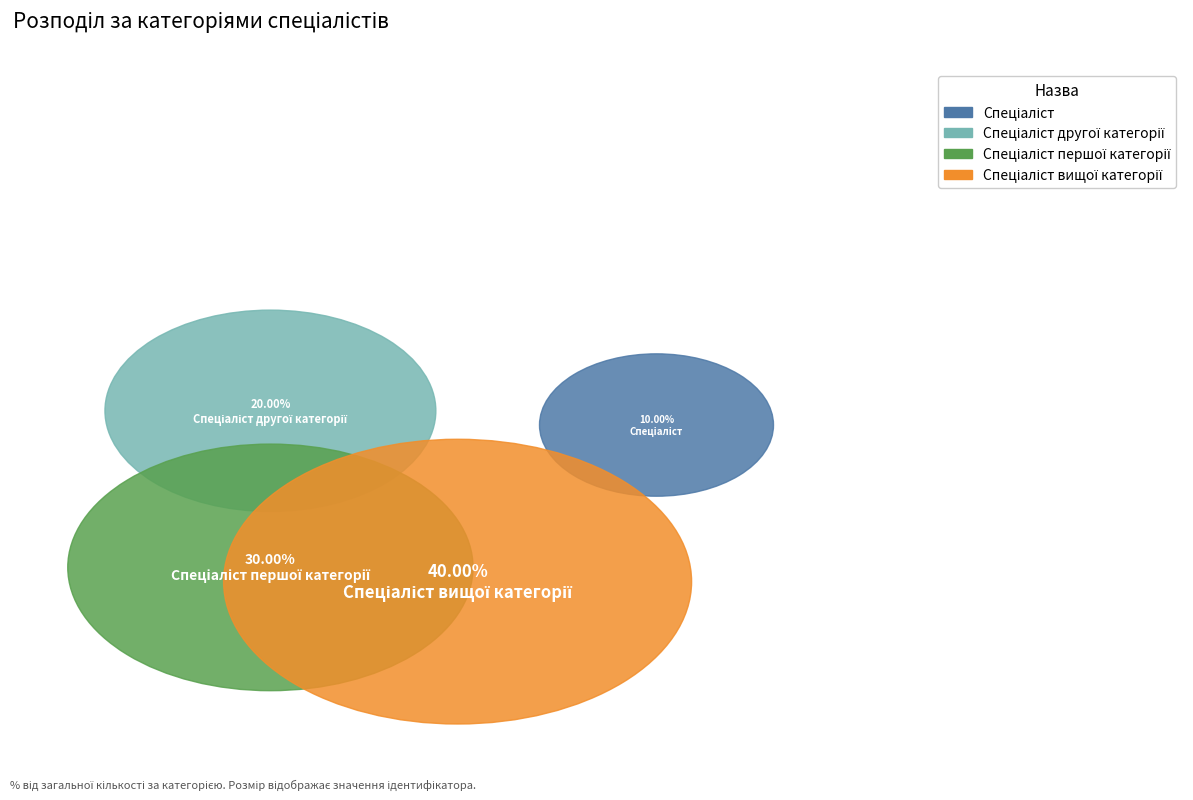

Which category has the smallest portion of the pie?

Спеціаліст